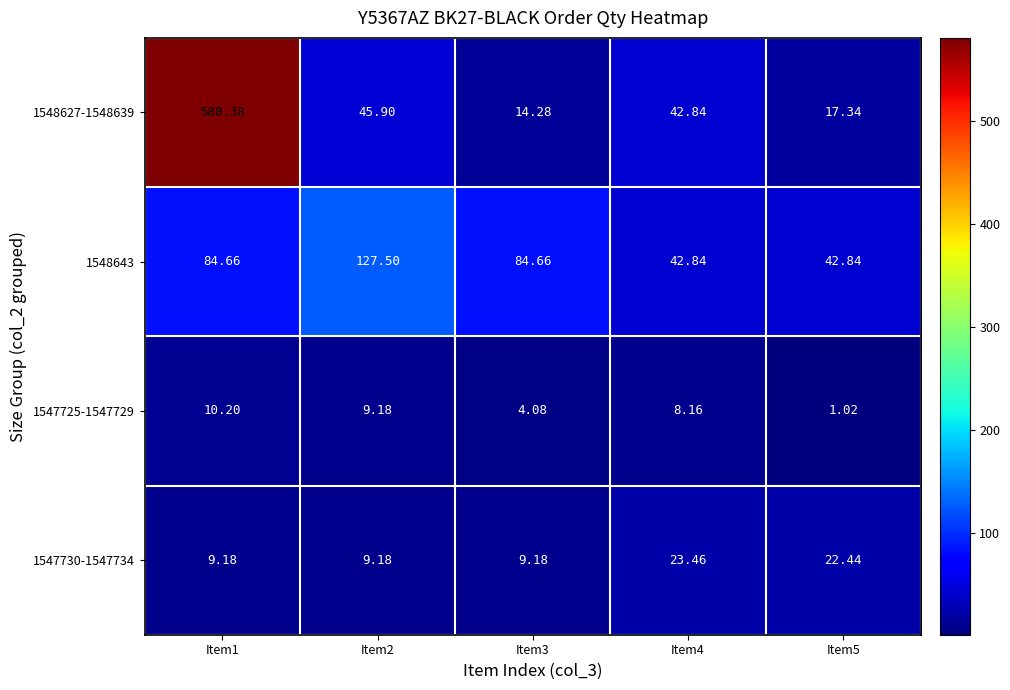

Is the value of 1548643 at Item3 greater than the value of 1548627-1548639 at Item2?

Yes